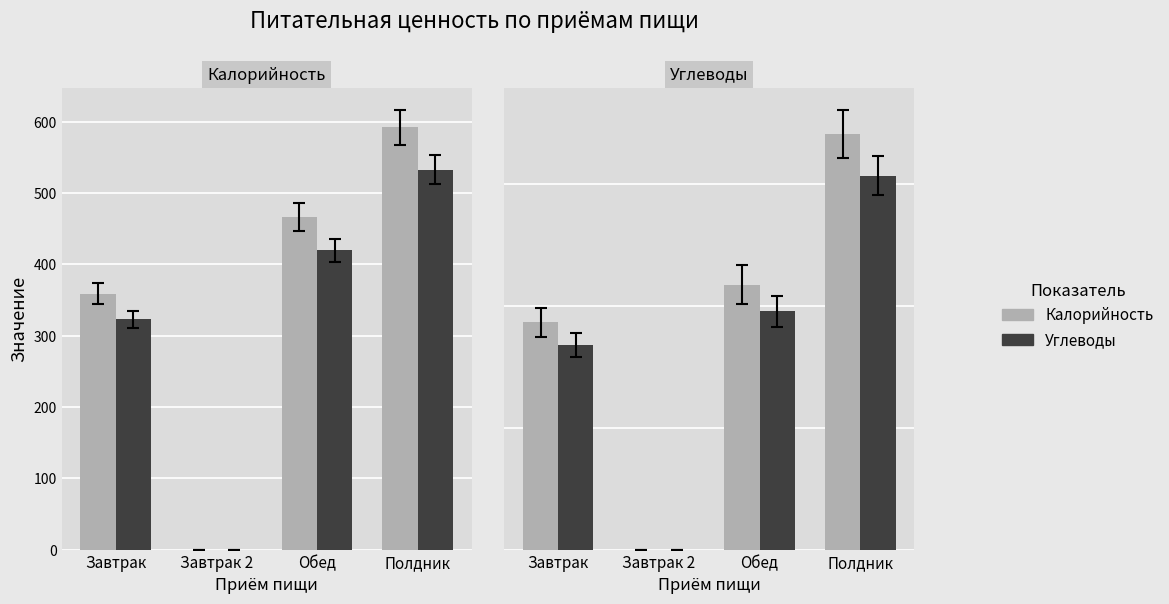

At which category is the sum across all series the highest?

Полдник